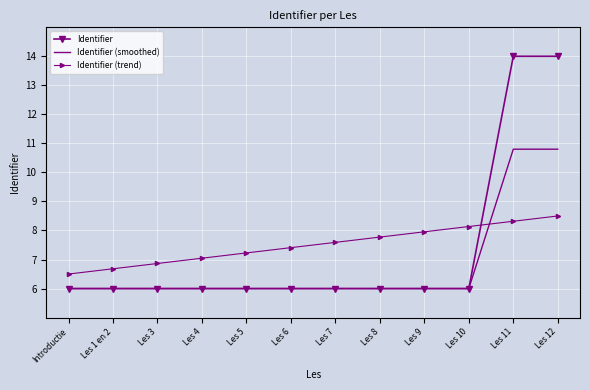

Reading left to right, what are all the values shown in this chart?

Identifier: Introductie=6.0	Les 1 en 2=6.0	Les 3=6.0	Les 4=6.0	Les 5=6.0	Les 6=6.0	Les 7=6.0	Les 8=6.0	Les 9=6.0	Les 10=6.0	Les 11=14.0	Les 12=14.0
Identifier (smoothed): Introductie=6.0	Les 1 en 2=6.0	Les 3=6.0	Les 4=6.0	Les 5=6.0	Les 6=6.0	Les 7=6.0	Les 8=6.0	Les 9=6.0	Les 10=6.0	Les 11=10.8	Les 12=10.8
Identifier (trend): Introductie=6.5	Les 1 en 2=6.7	Les 3=6.9	Les 4=7.0	Les 5=7.2	Les 6=7.4	Les 7=7.6	Les 8=7.8	Les 9=8.0	Les 10=8.1	Les 11=8.3	Les 12=8.5